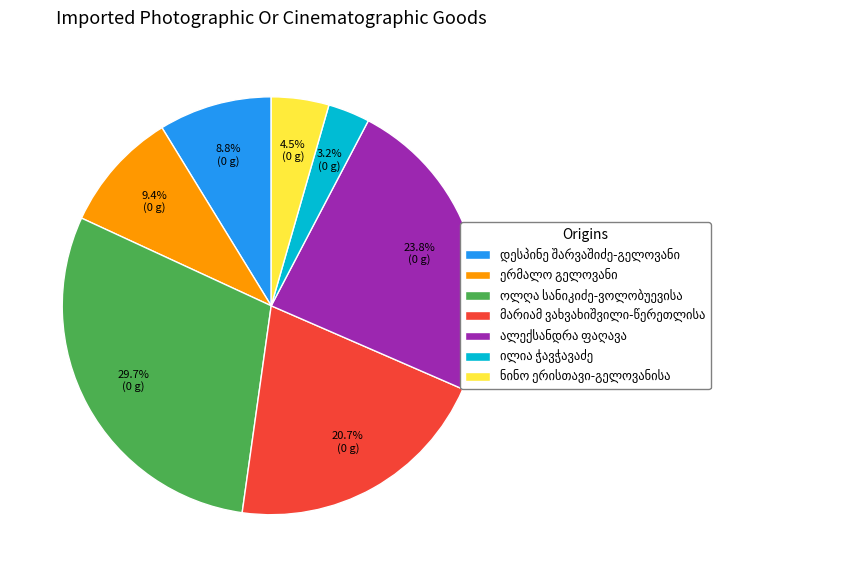

Is there any slice that represents more than half of the pie?

No